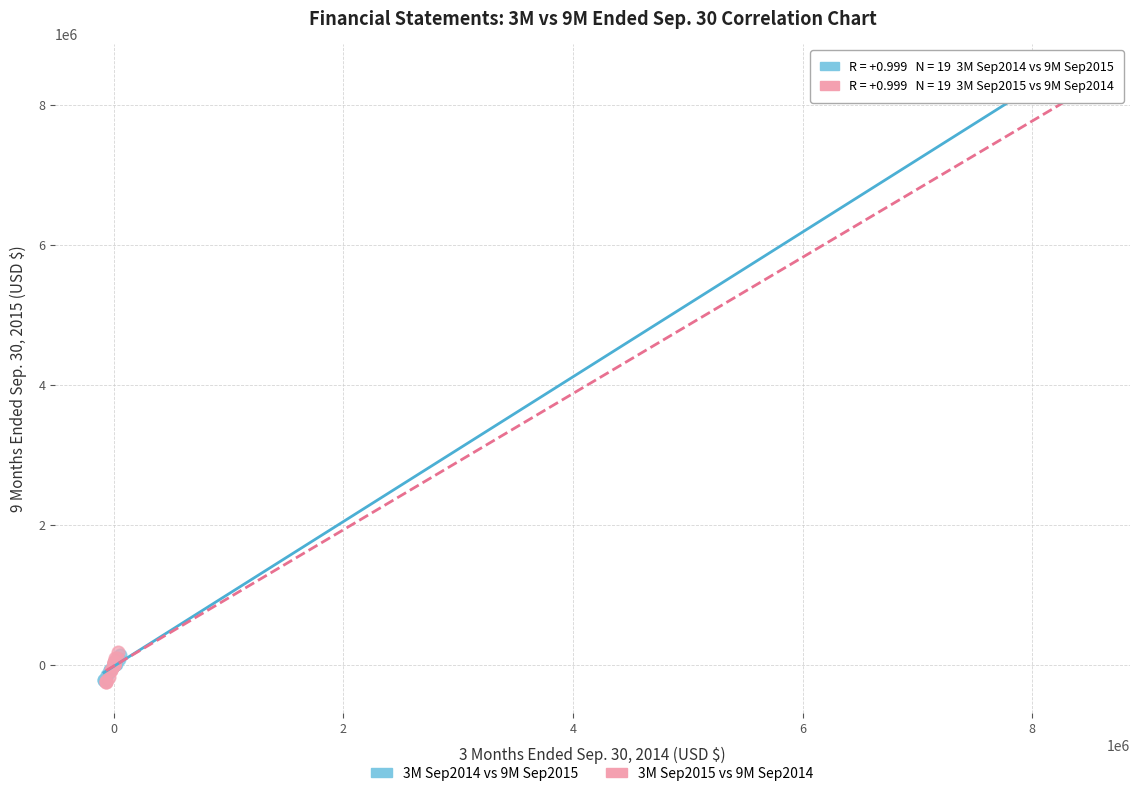

What are all the series names shown in the legend?

3M Sep2014 vs 9M Sep2015, 3M Sep2015 vs 9M Sep2014